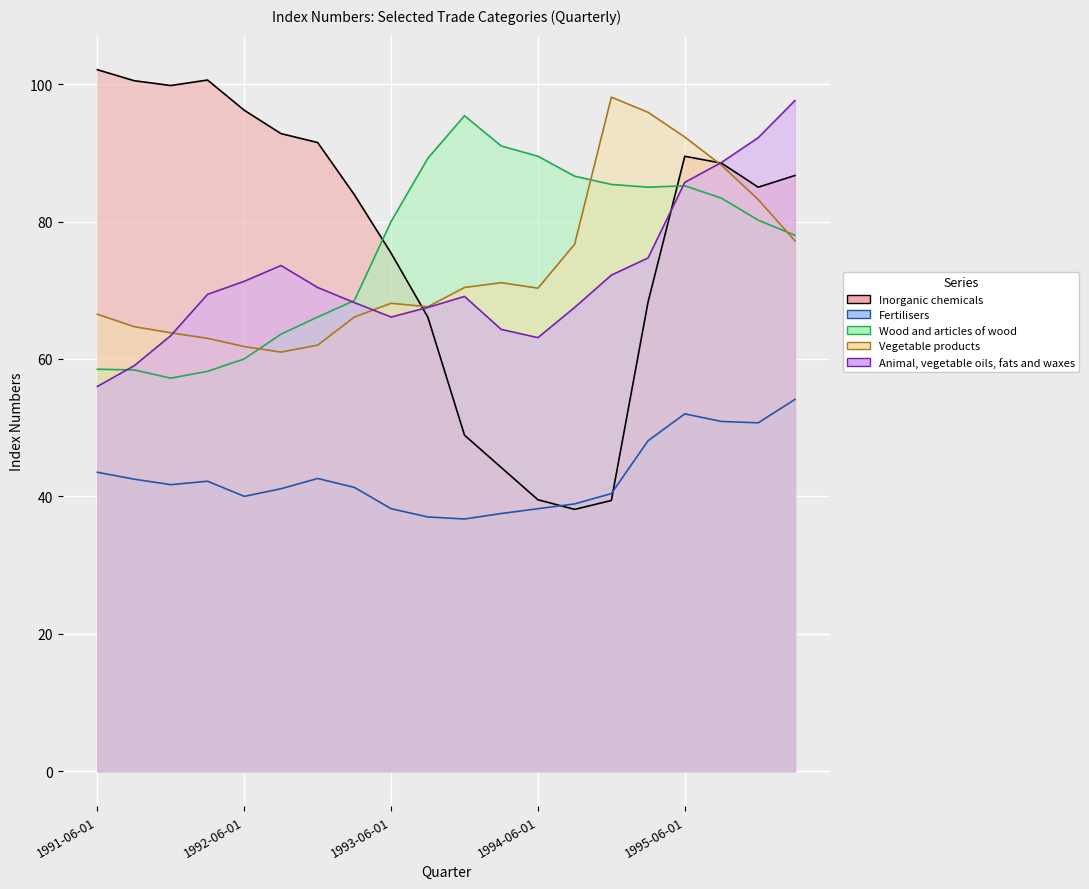

Which series has the largest range (max minus min)?

Inorganic chemicals